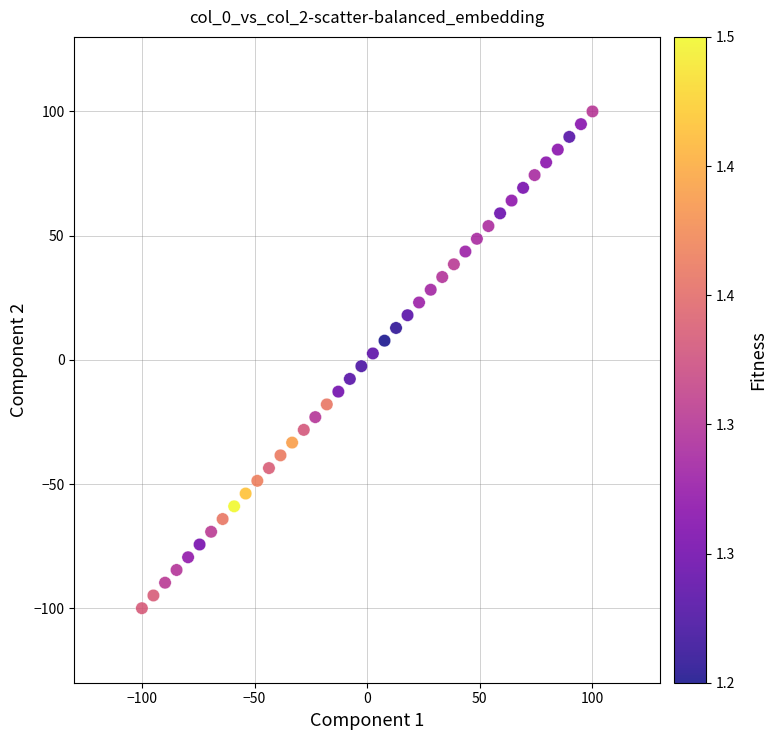

What is the range of X values (max minus min)?

200.0